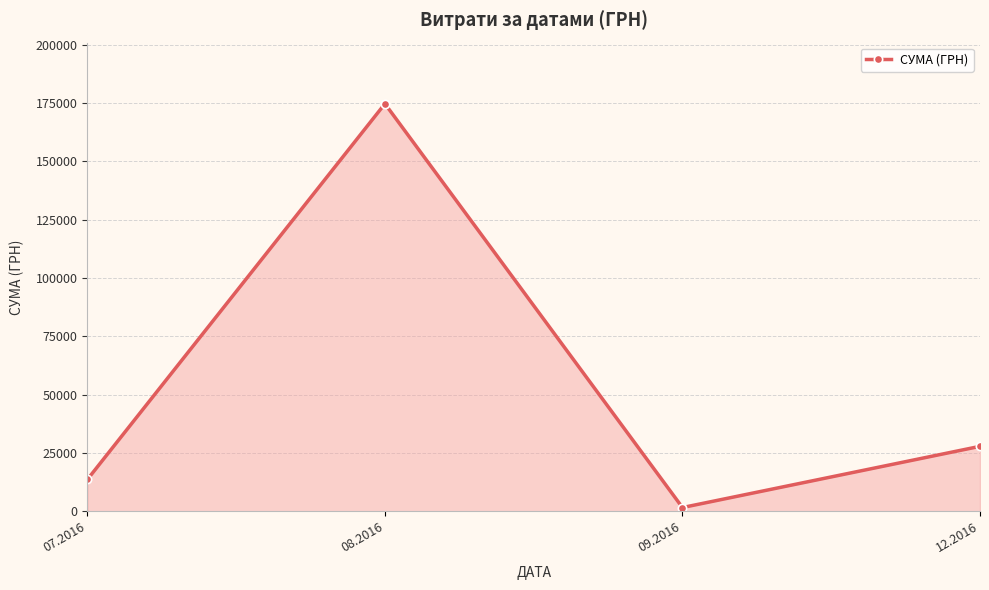

Where is the first local maximum?

08.2016